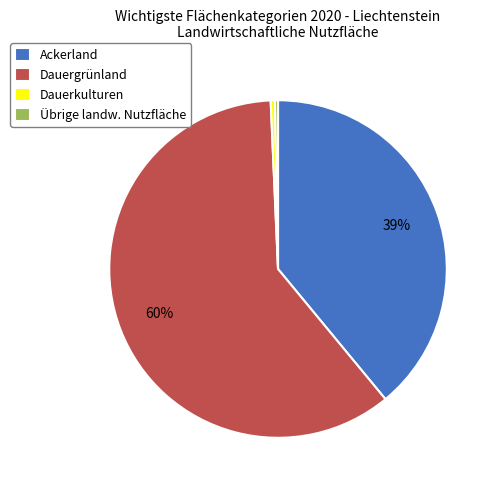

Approximately how many times larger is the value at Dauerkulturen compared to Übrige landw. Nutzfläche?

1.5